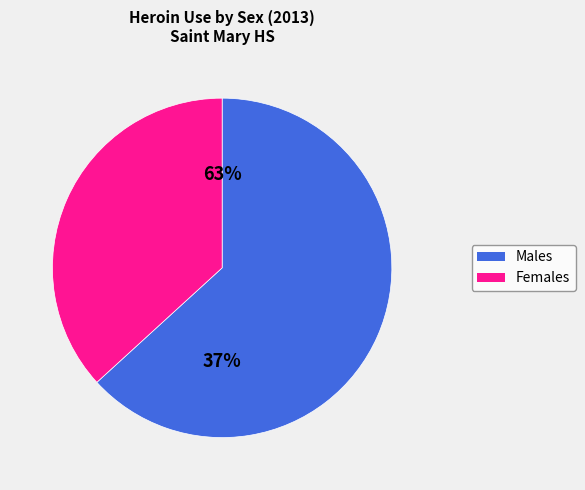

Rank the categories by value from highest to lowest.

Male, Female